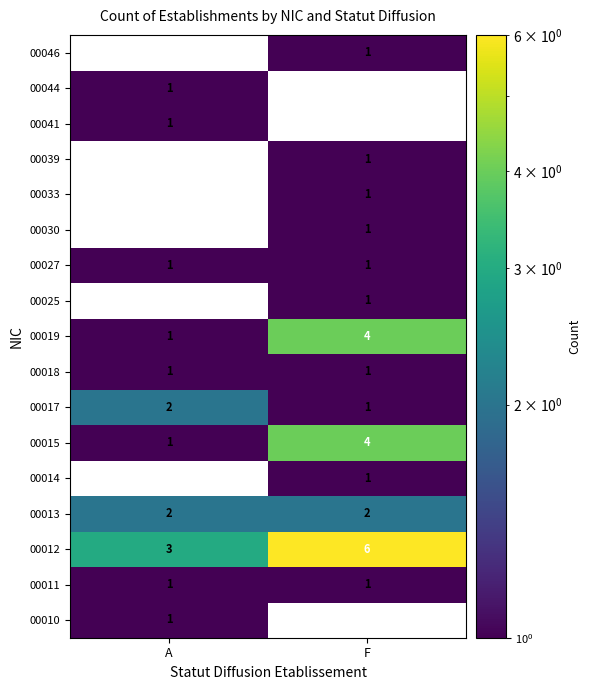

What is the sum of all 00013 values?

4